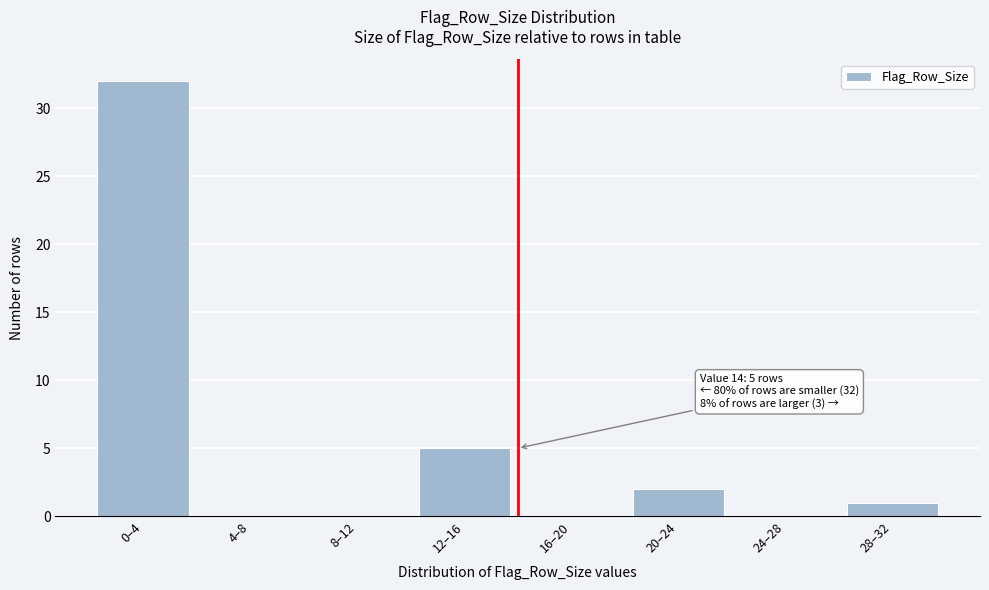

Reading right to left, what are all the values shown in this chart?

28–32=1	24–28=0	20–24=2	16–20=0	12–16=5	8–12=0	4–8=0	0–4=32